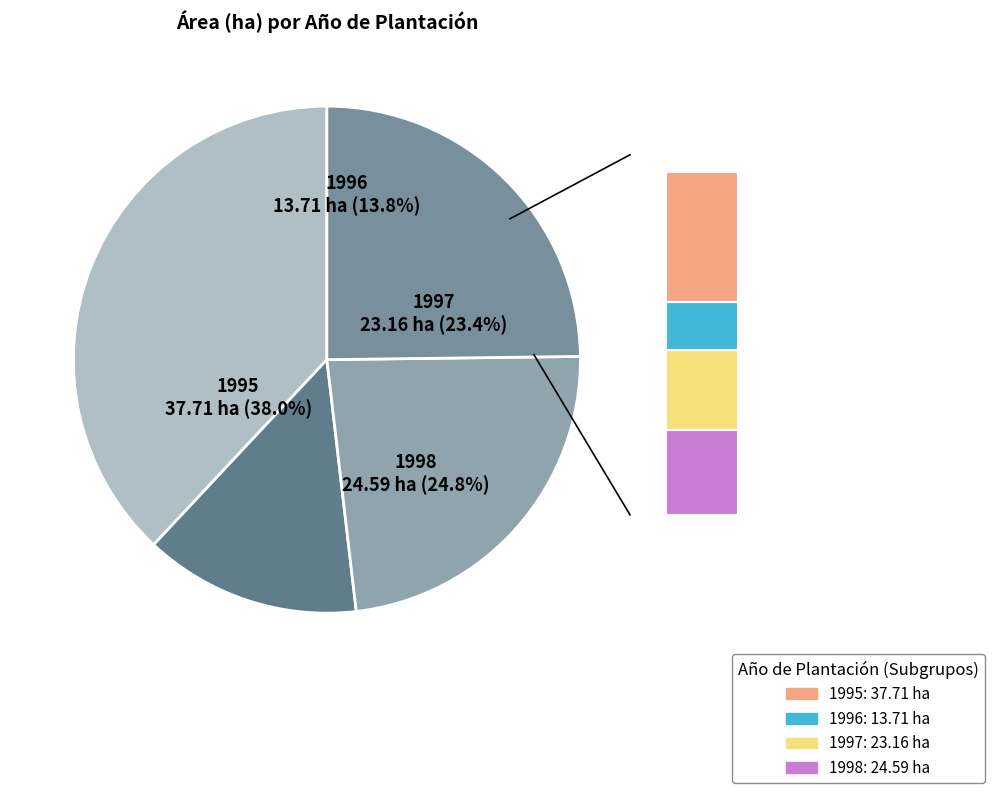

Is 1998 the majority of the pie?

No